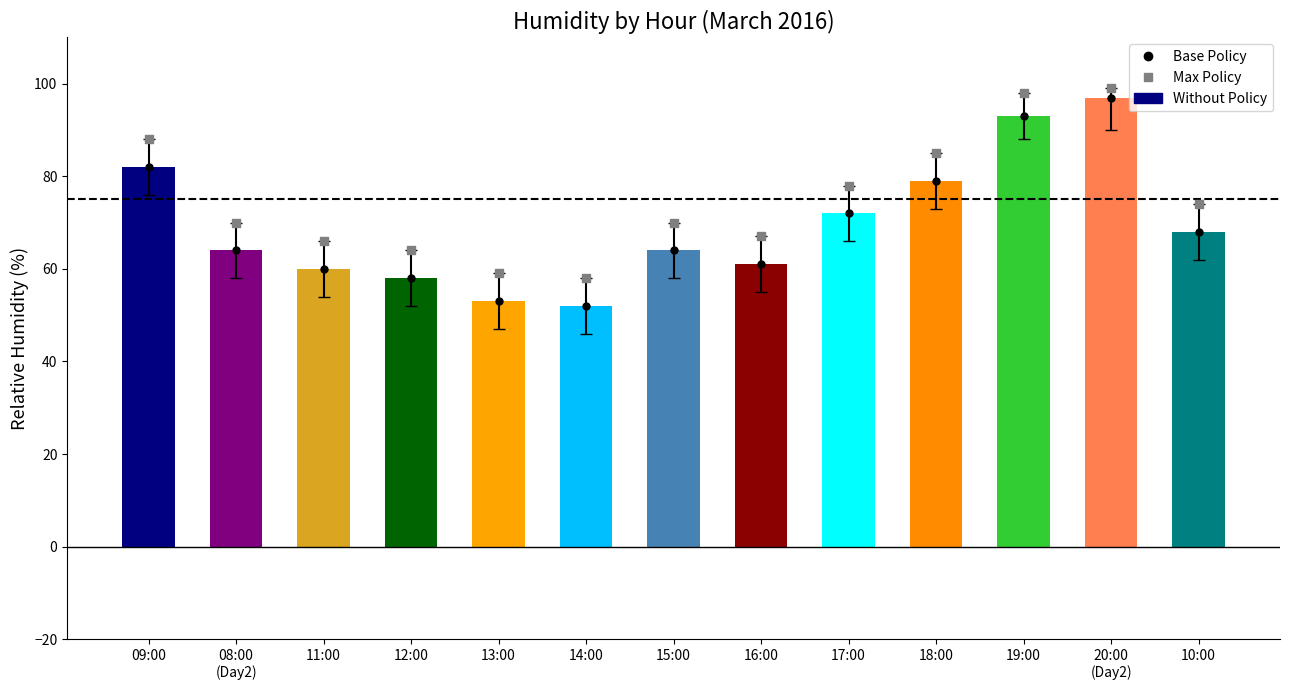

Which series has the largest Y range (max minus min)?

Without Policy